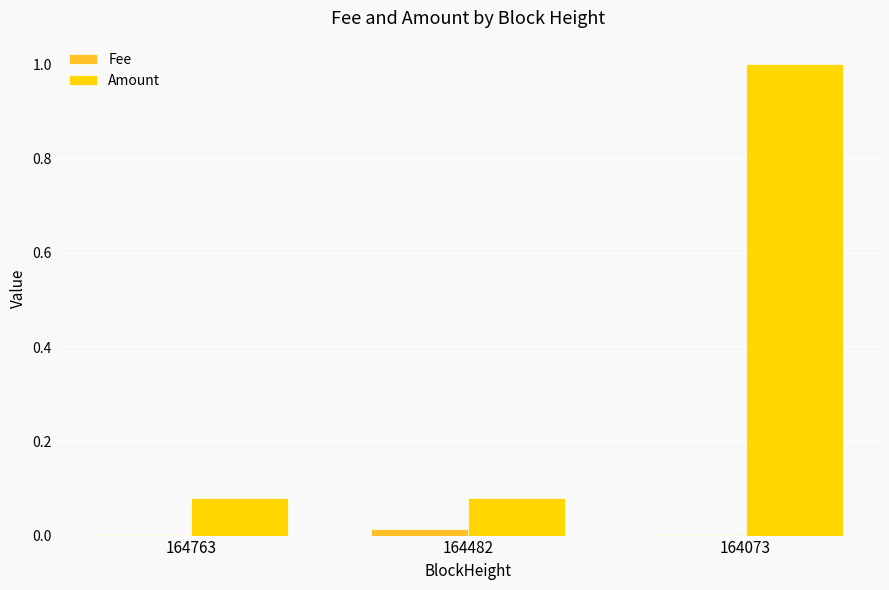

At which category does the chart reach its peak across all series?

164073